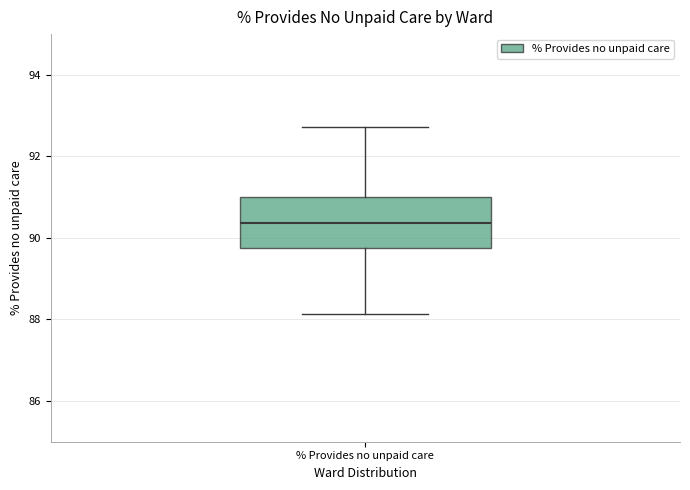

Read this box plot against the y-axis: the position of the median line, the range covered by the box, and the ends of both whiskers. The values are not printed on the chart, so give them approximately, as read against the axis.

median 90.4, box 89.8 to 91.0, whiskers 88.2 to 92.8